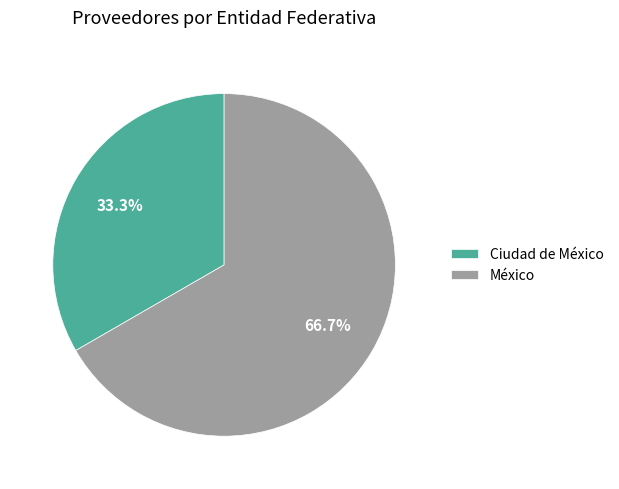

Which slice is the largest?

México